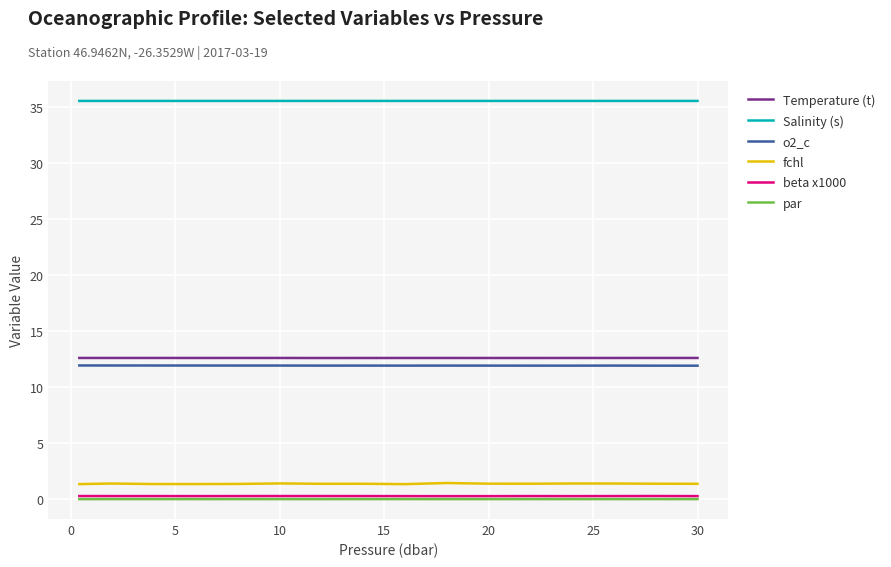

True or false: o2_c and Temperature (t) intersect in this chart.

False